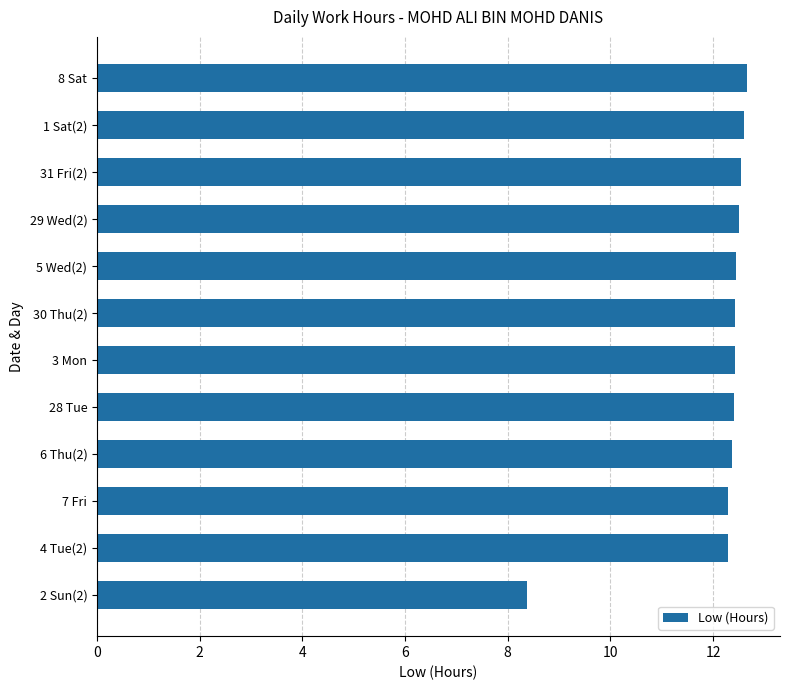

What is the approximate value at 8 Sat?

12.7